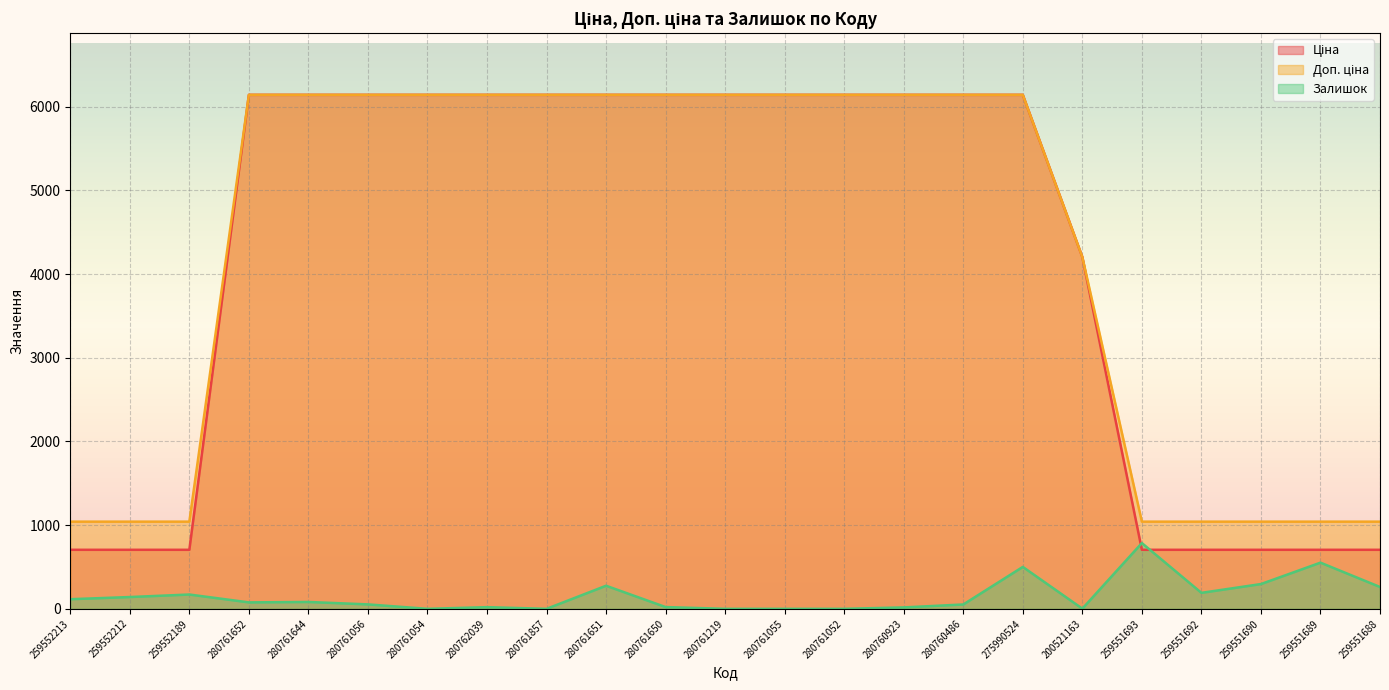

True or false: Доп. ціна has more than 2 points higher than both neighbors.

False